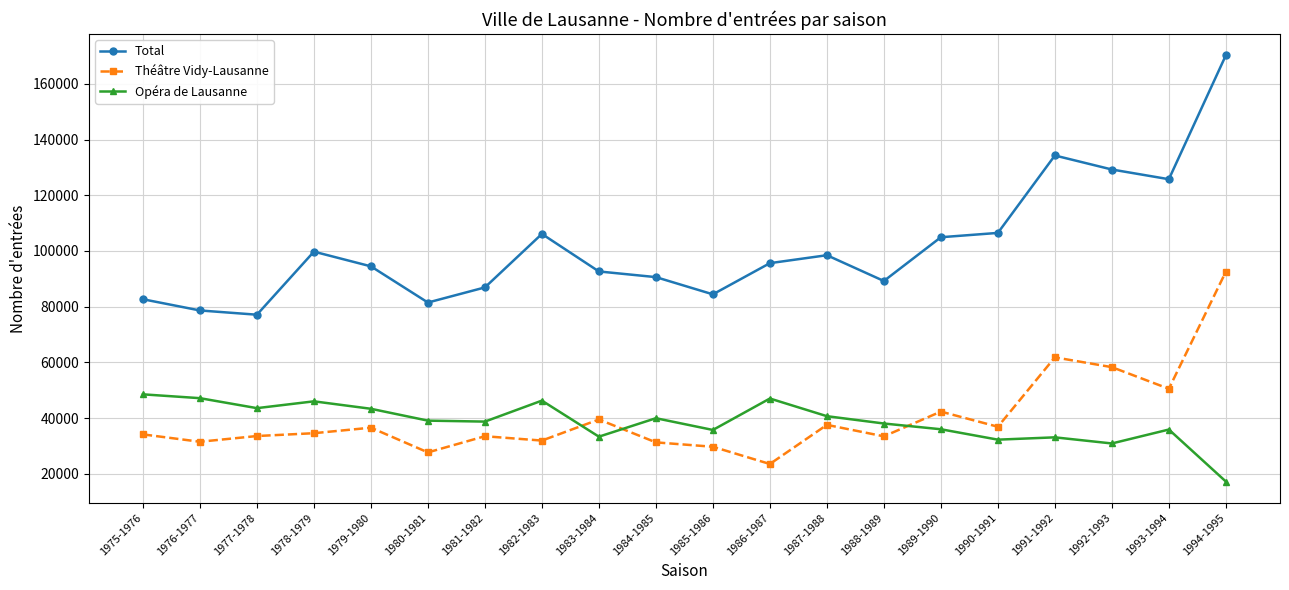

What is the label of the 13th point from the right?

1982-1983